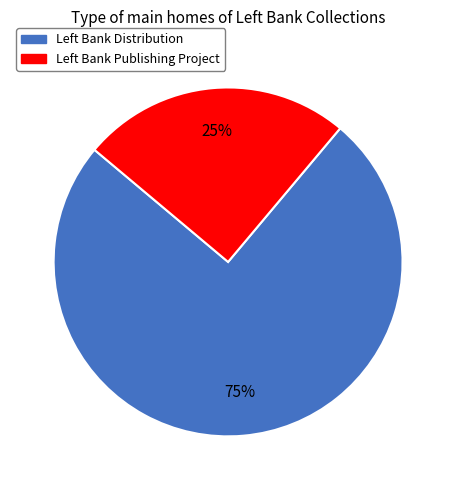

Which category has the biggest portion of the pie?

Left Bank Distribution